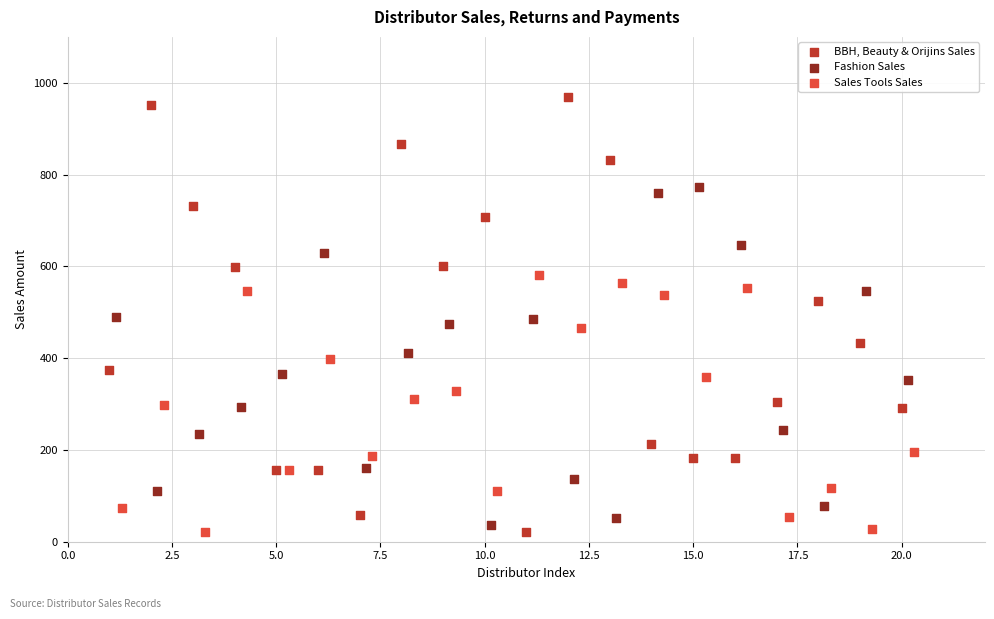

Which series has the largest Y range (max minus min)?

BBH, Beauty & Orijins Sales